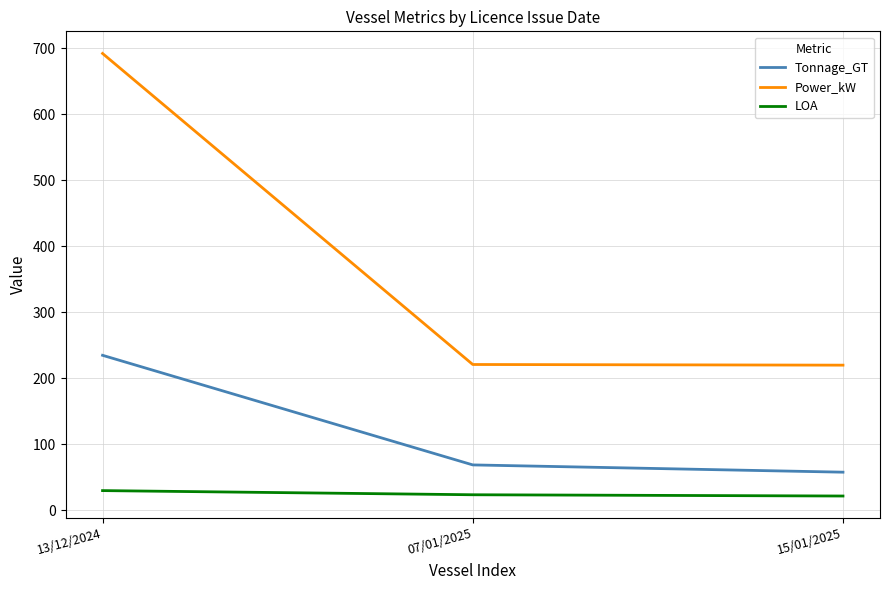

What is the total value across all series at 07/01/2025?

313.8